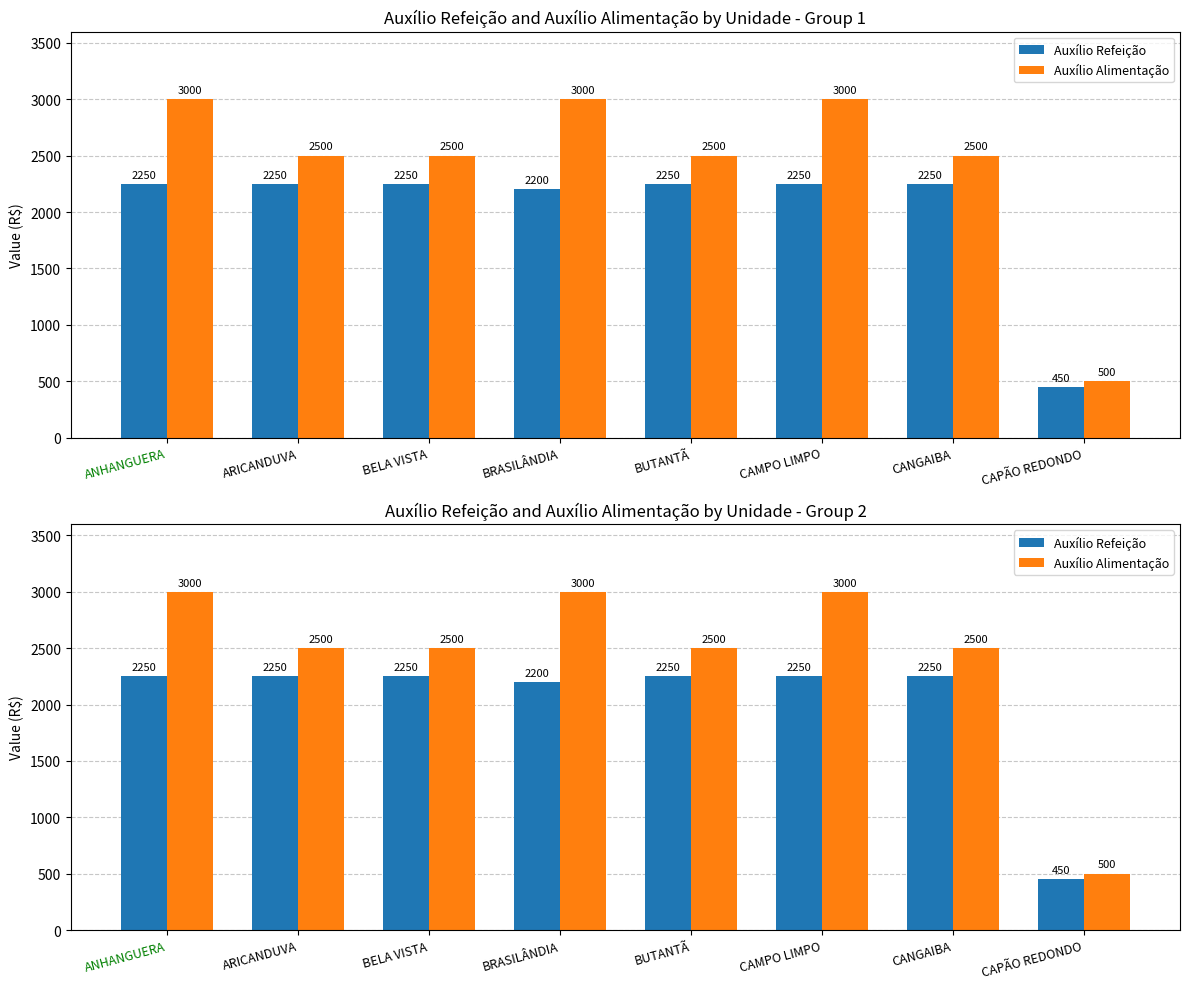

How many data points in Auxílio Alimentação are less than 2500?

1